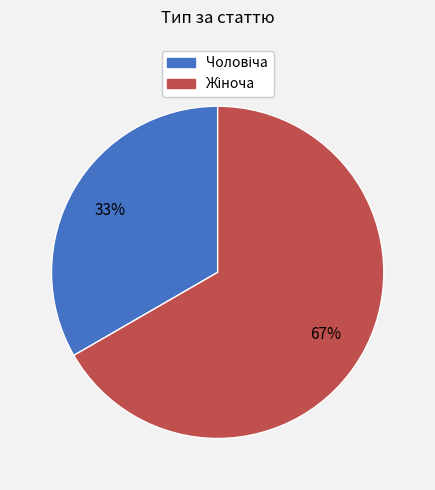

To the nearest percent, what is the average slice percentage?

50%